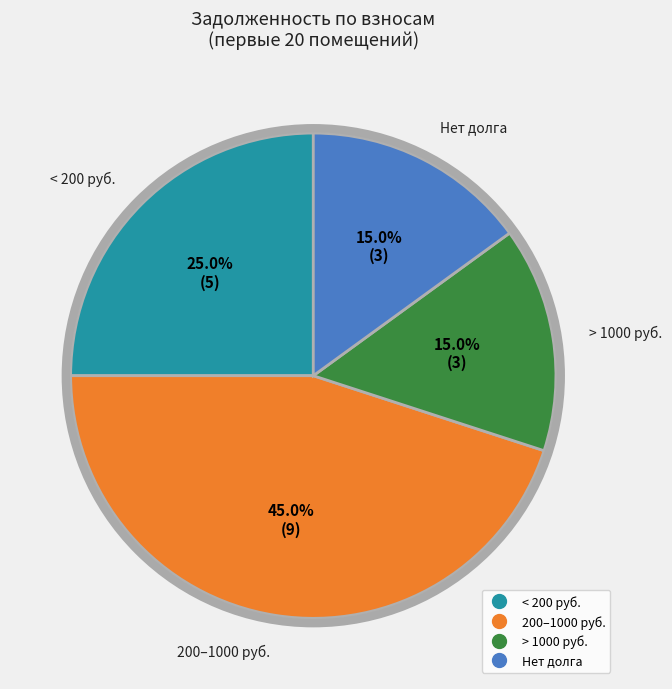

Does any single category account for the majority?

No